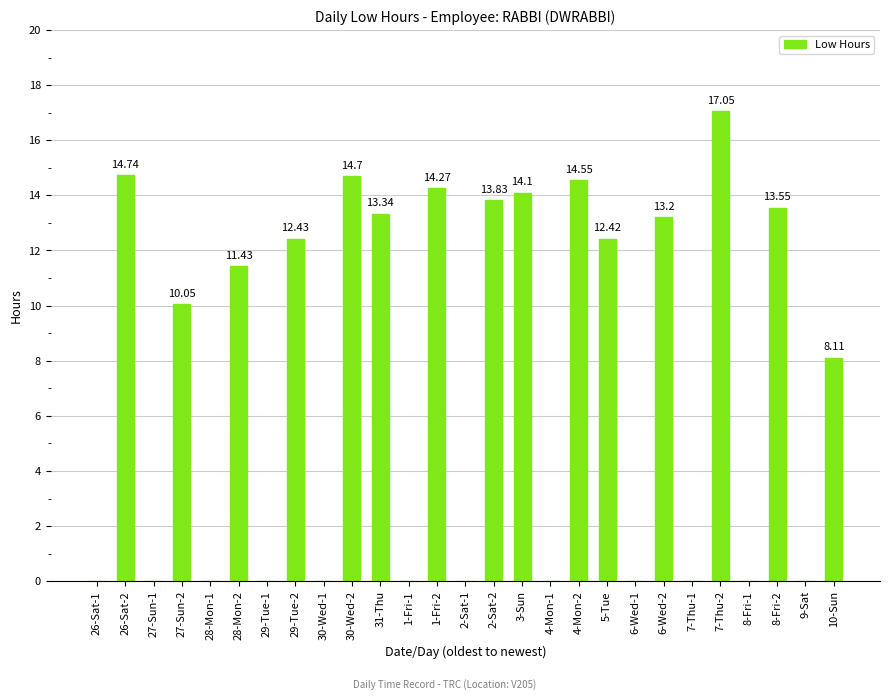

What is the sum of all values?

197.8